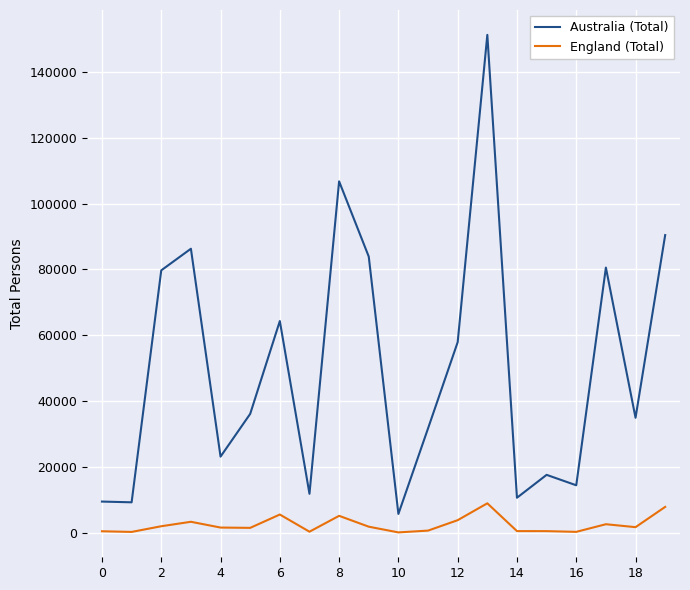

Which series has the largest total across all categories?

Australia (Total)